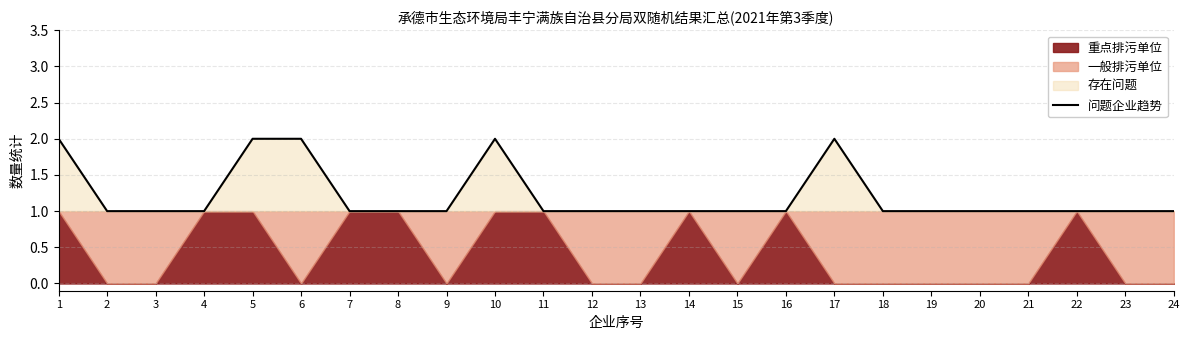

What is the value of the 24th point from the left?

1